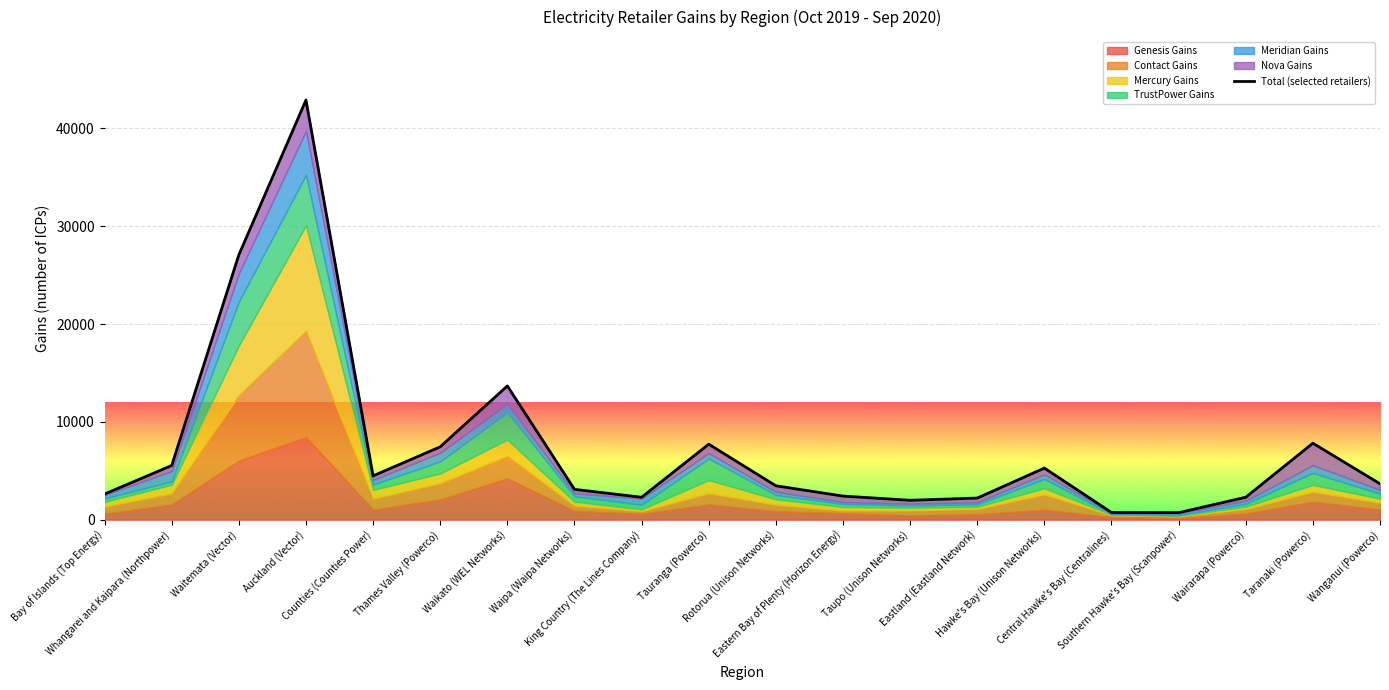

The value at Tauranga (Powerco) is 7719. True or false?

True